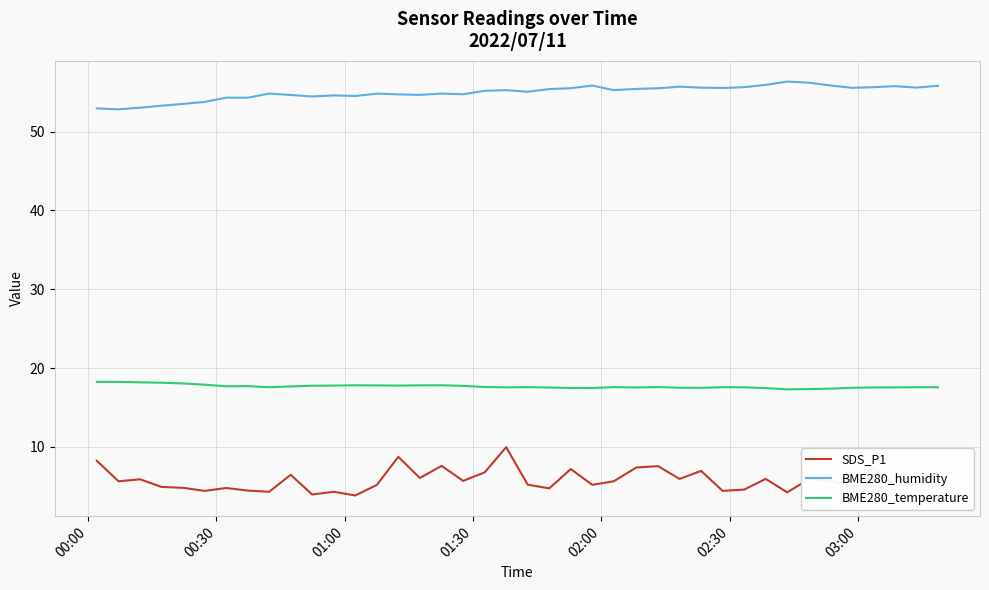

True or false: SDS_P1 and BME280_temperature cross at least once.

False